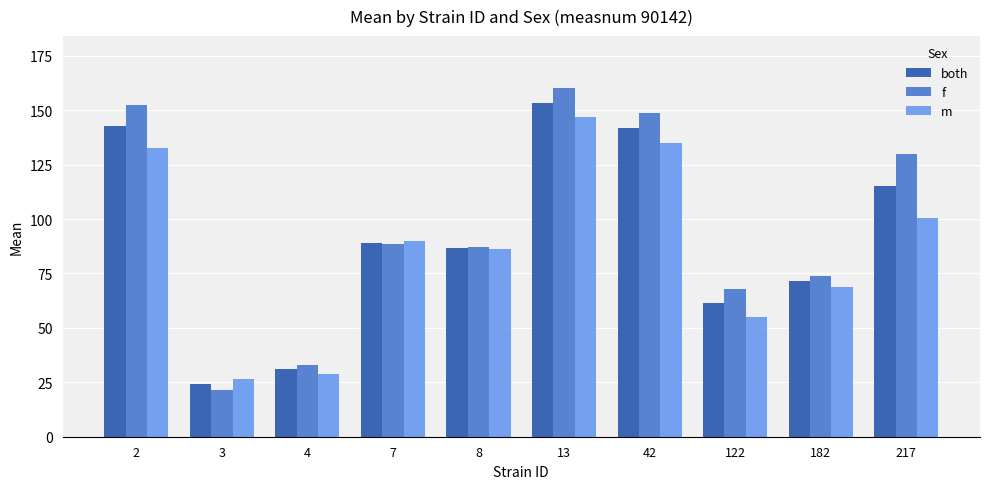

Where is both nearest to the value 88?

7